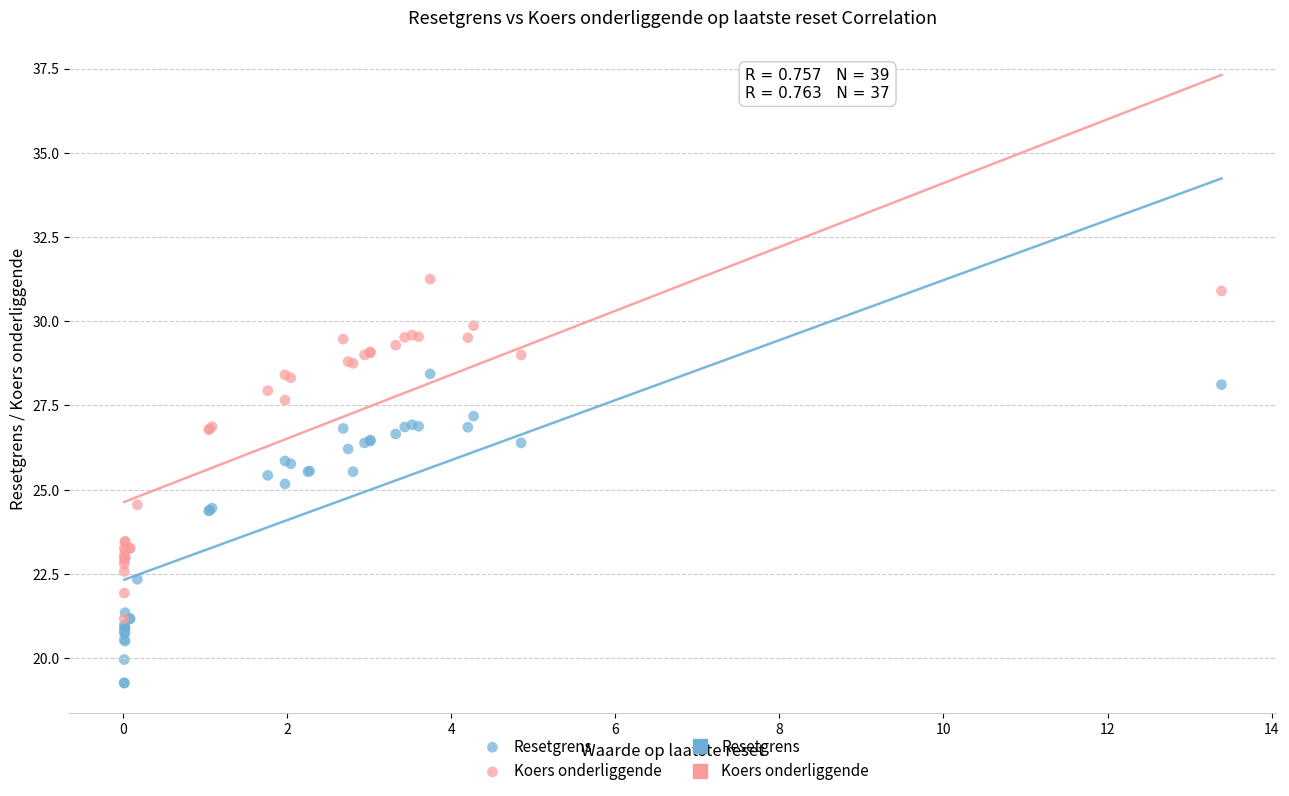

Which series has the widest spread of Y values?

Koers onderliggende